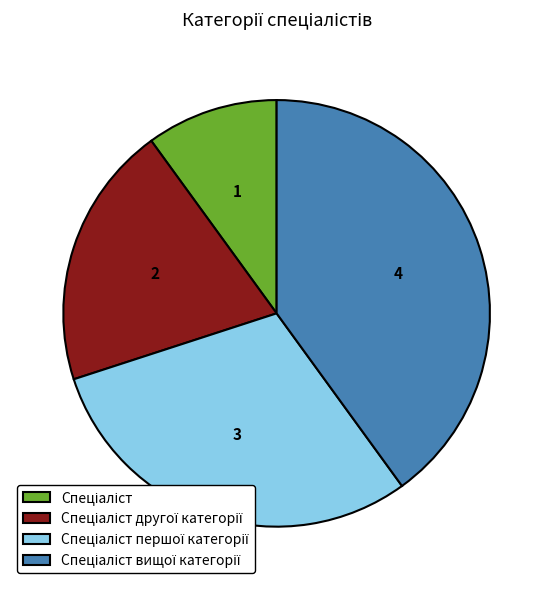

Is there any slice that represents more than half of the pie?

No